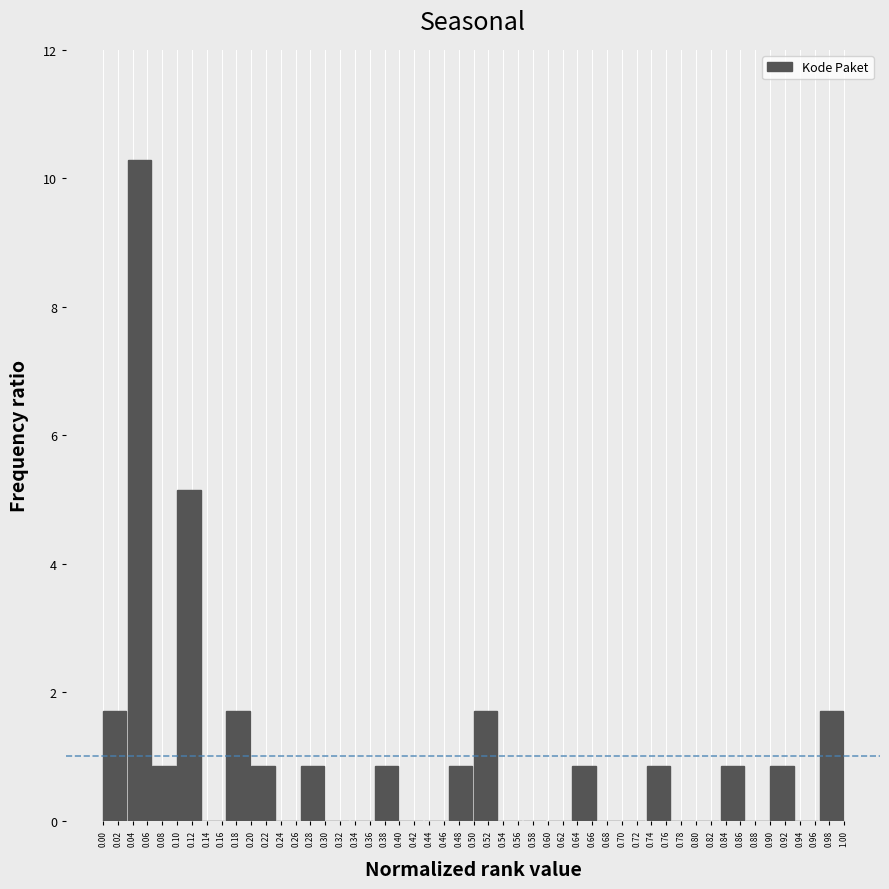

Which range on the x-axis has the tallest bar?

0.034 to 0.066